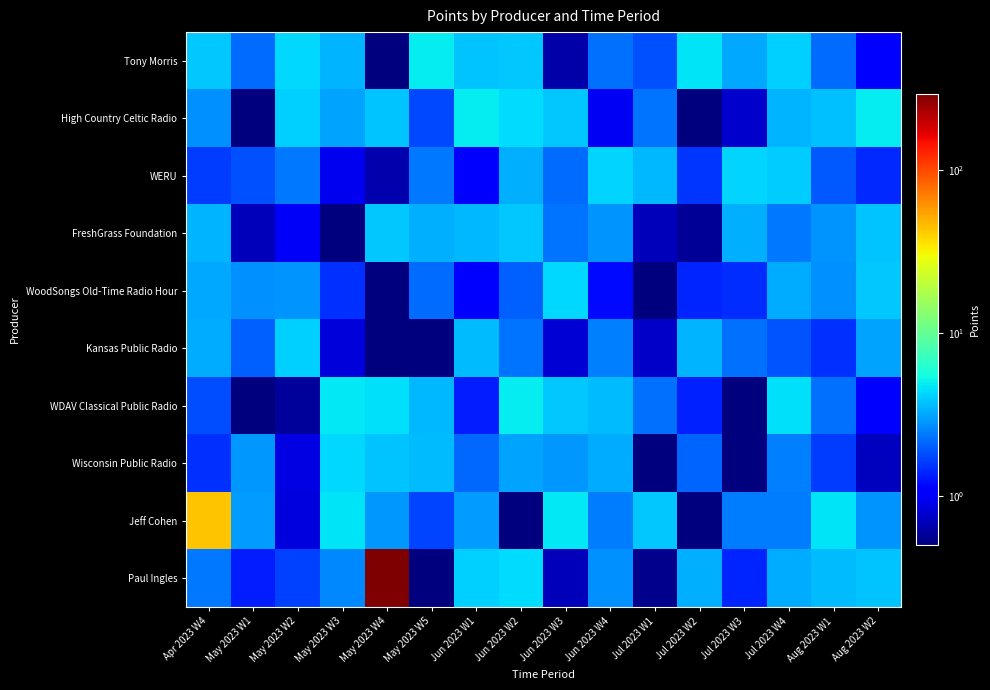

Which category has the lowest value across all series?

May 2023 W3